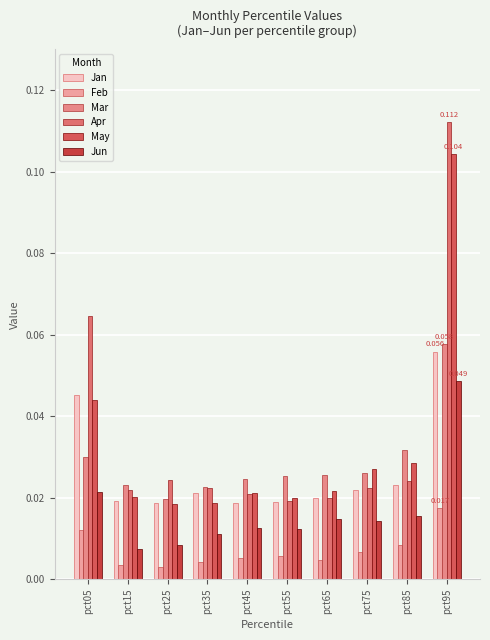

Is the value of Jan at pct45 greater than the value of May at pct15?

No